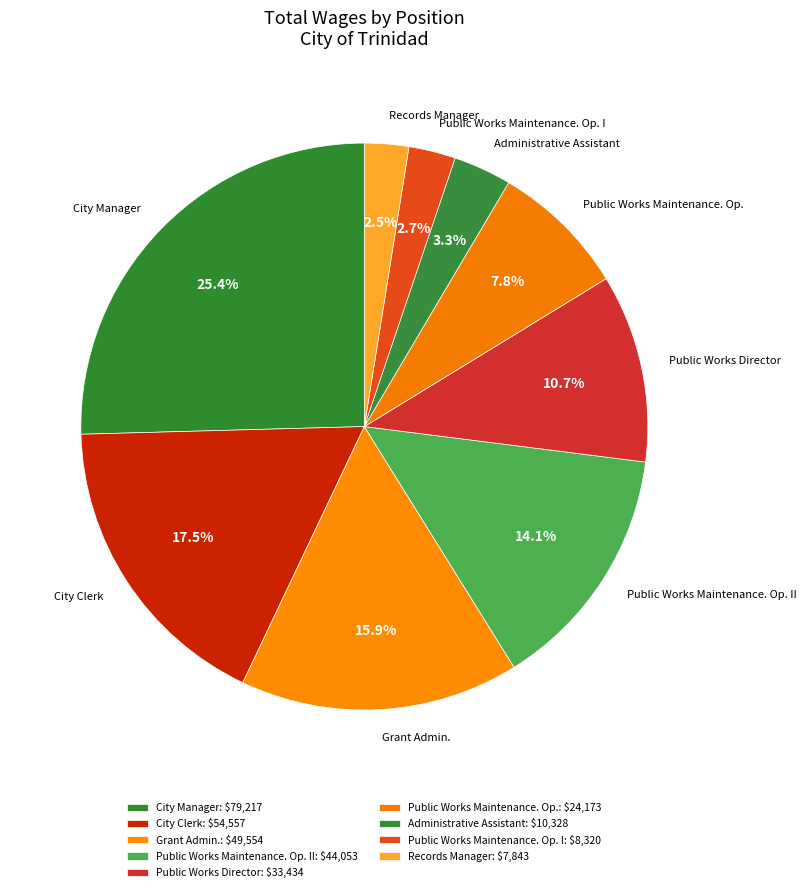

Is there a majority slice in this chart?

No